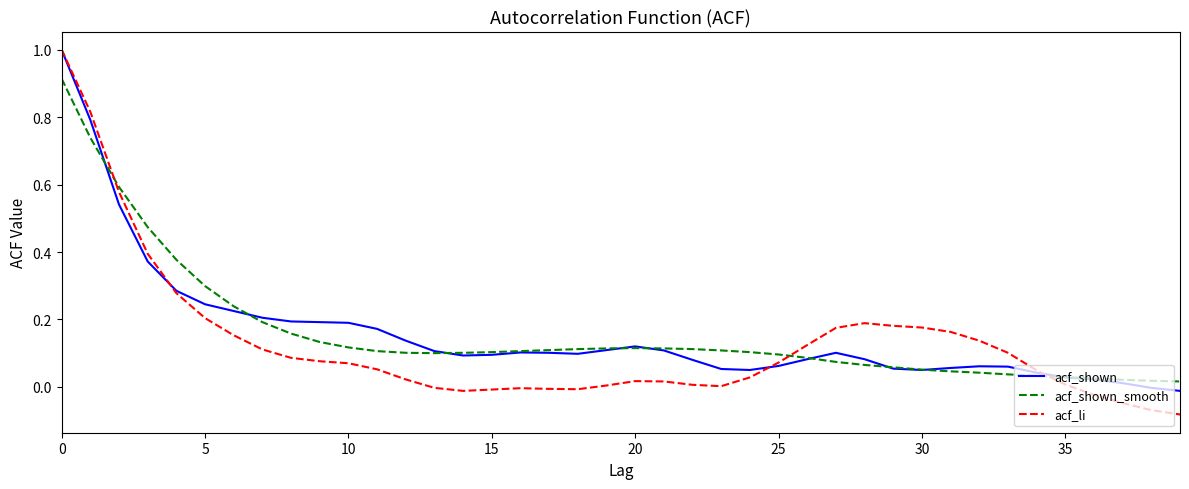

Which series has the largest range (max minus min)?

acf_li